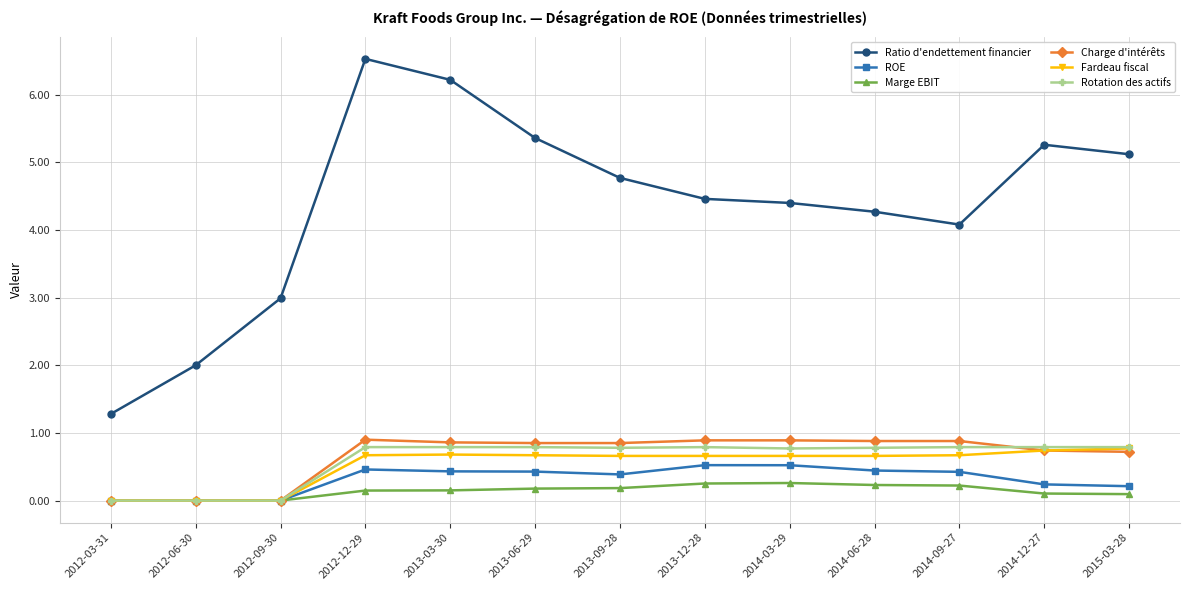

What is the label of the 1st point from the left?

2012-03-31